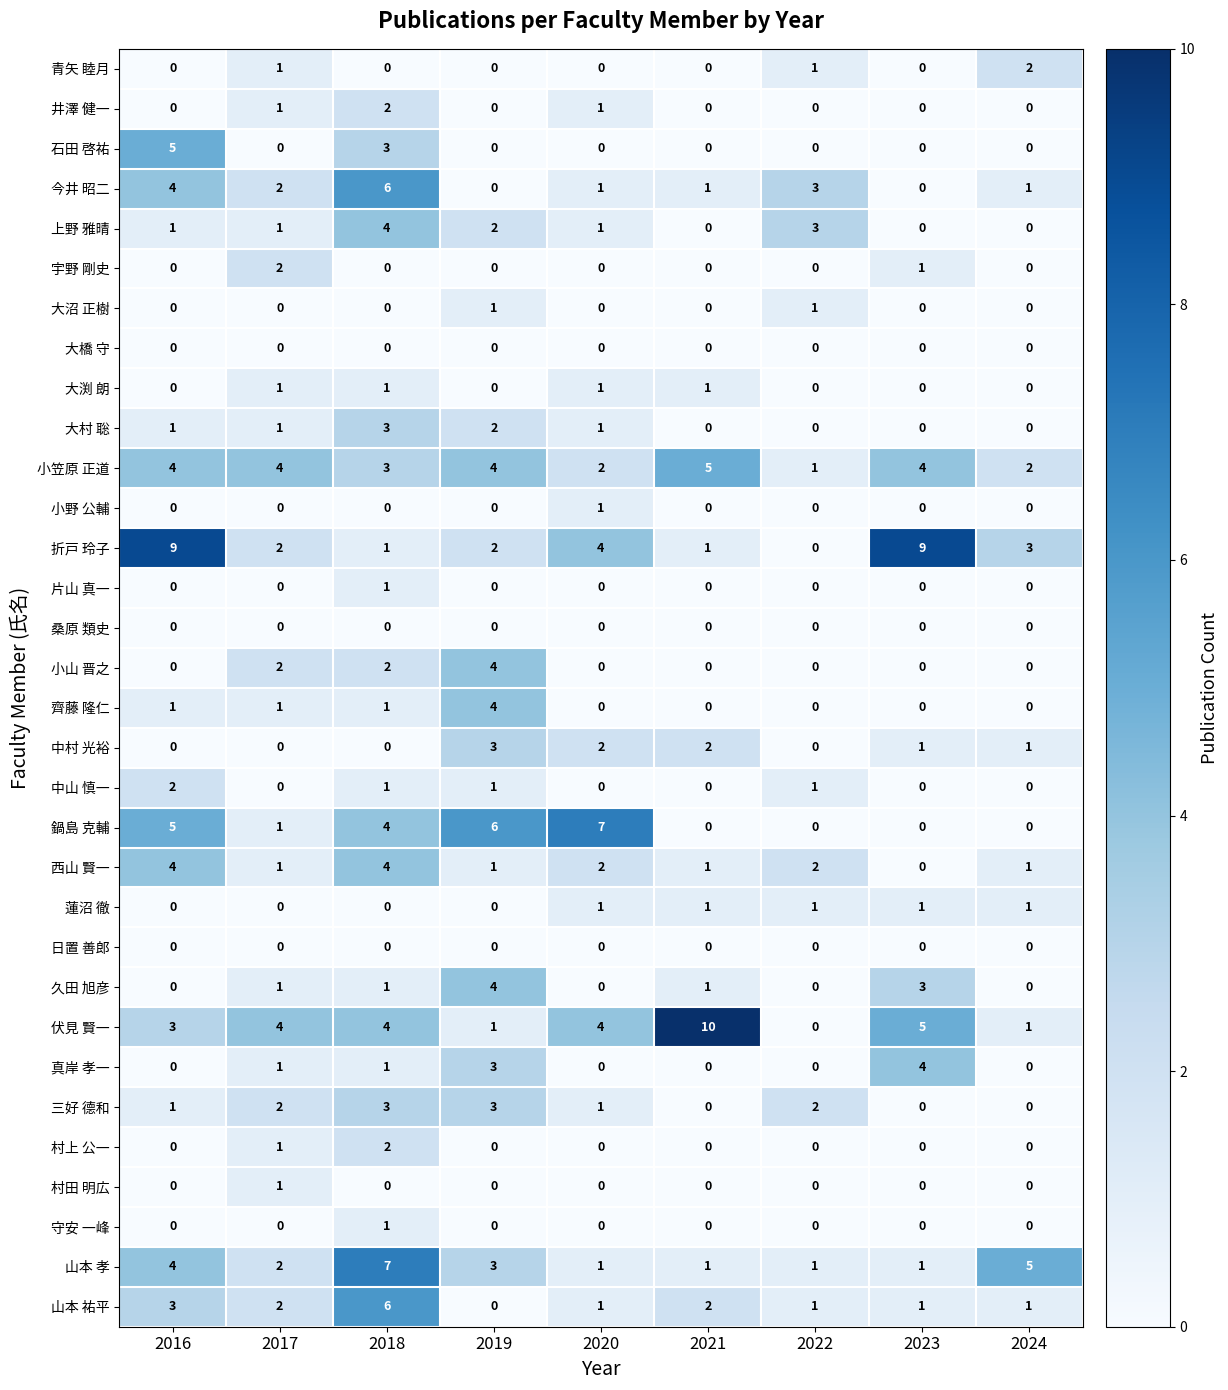

True or false: 山本 孝 has a value of 2 at 2020.

False